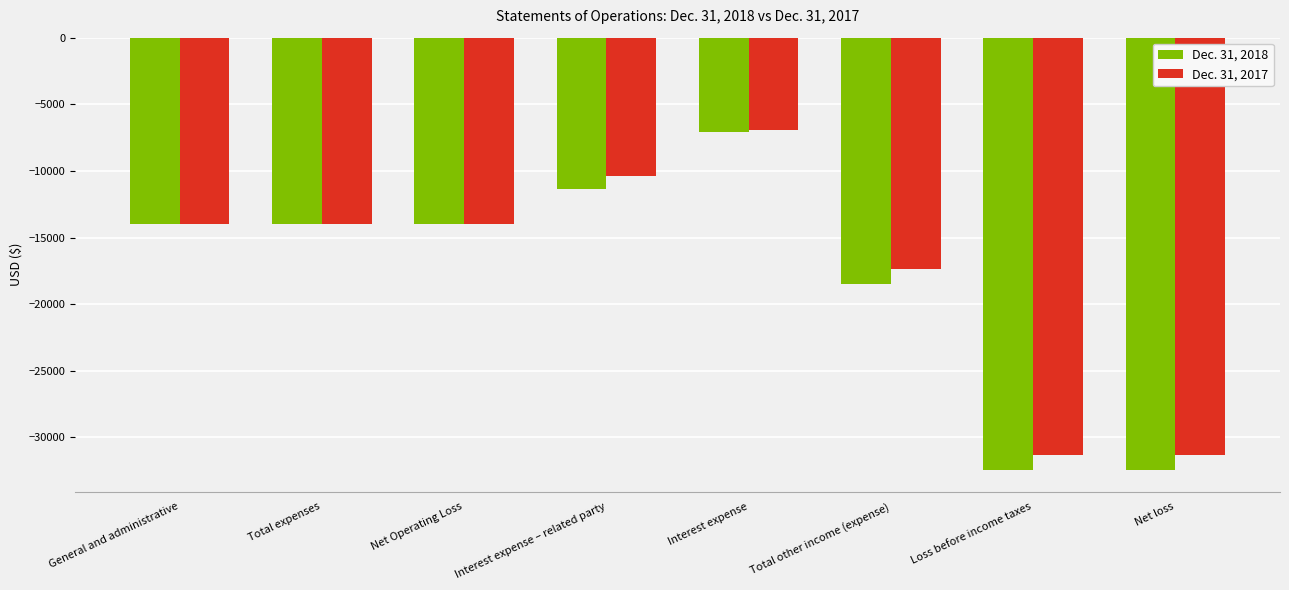

At which category is the sum across all series the highest?

Interest expense